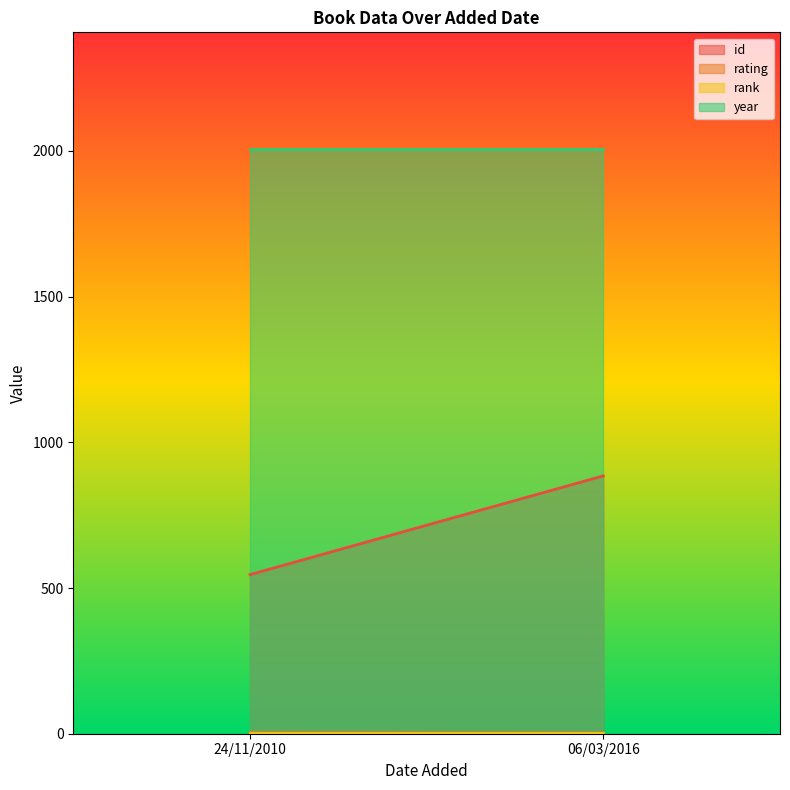

Rank the categories by year value from lowest to highest.

24/11/2010, 06/03/2016